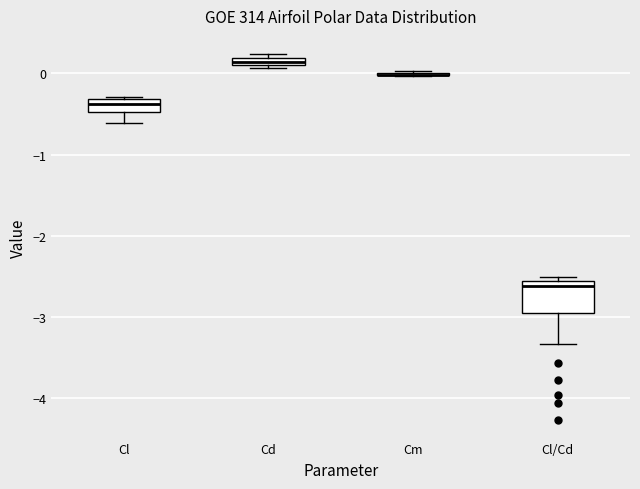

Where is the lower edge of the box for Cd on the y-axis? The values are not printed on the chart, so give them approximately, as read against the axis.

0.1